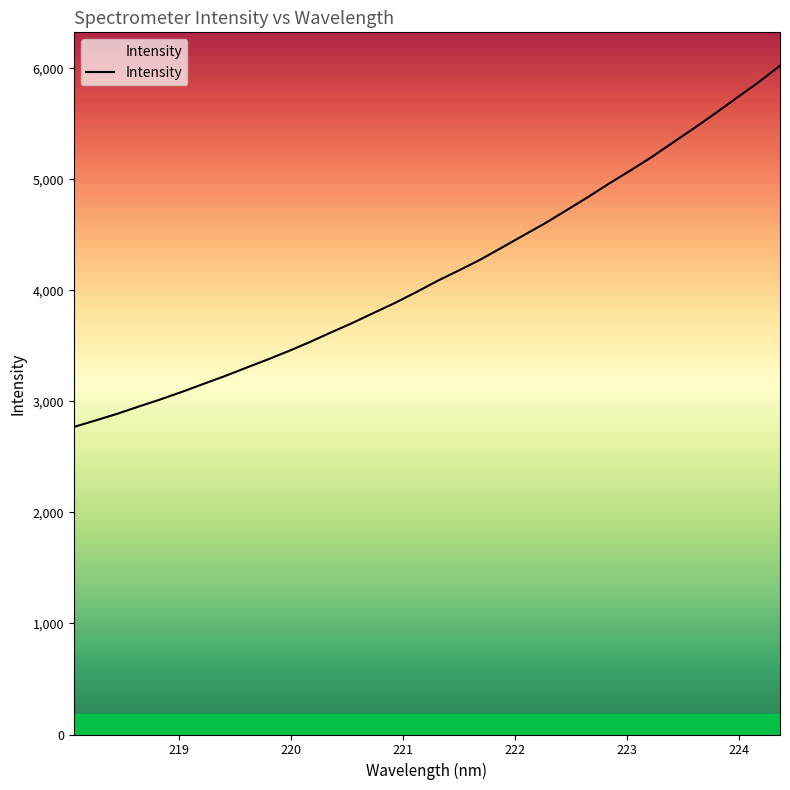

What is the smallest value displayed?

2769.8